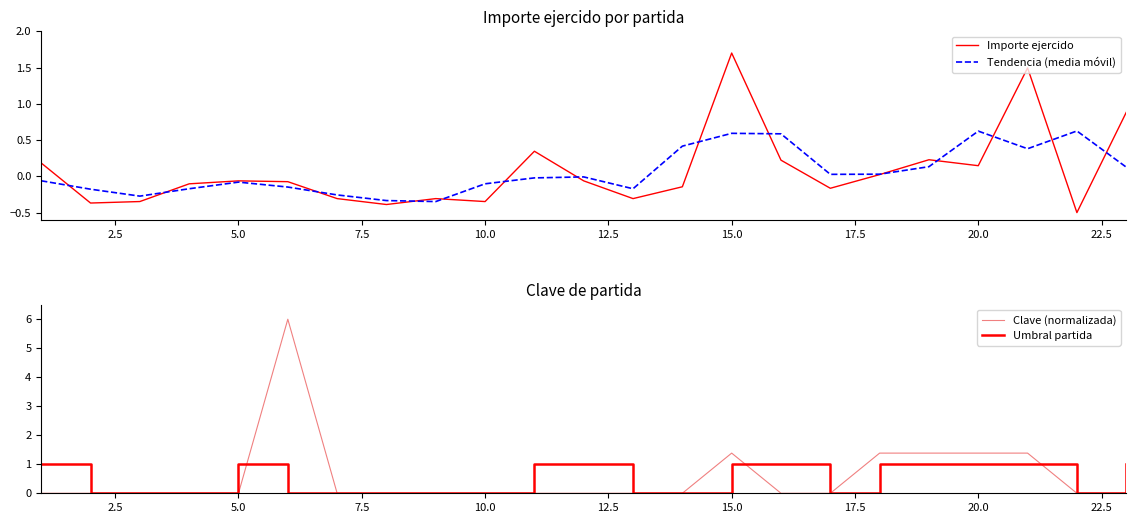

Which series has the largest range (max minus min)?

Clave (normalizada)